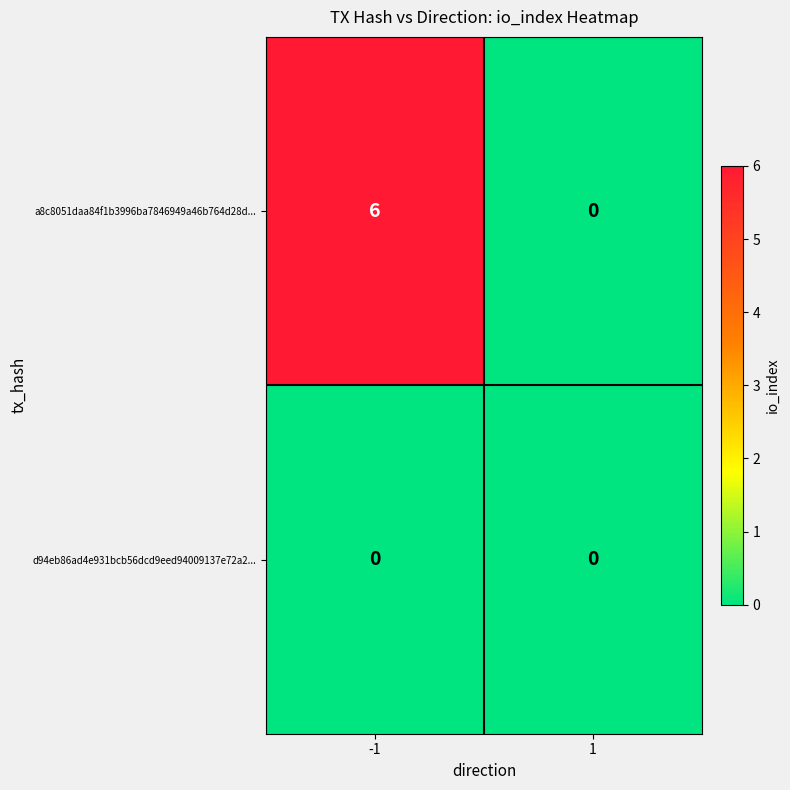

At how many categories does at least one series exceed 3?

1